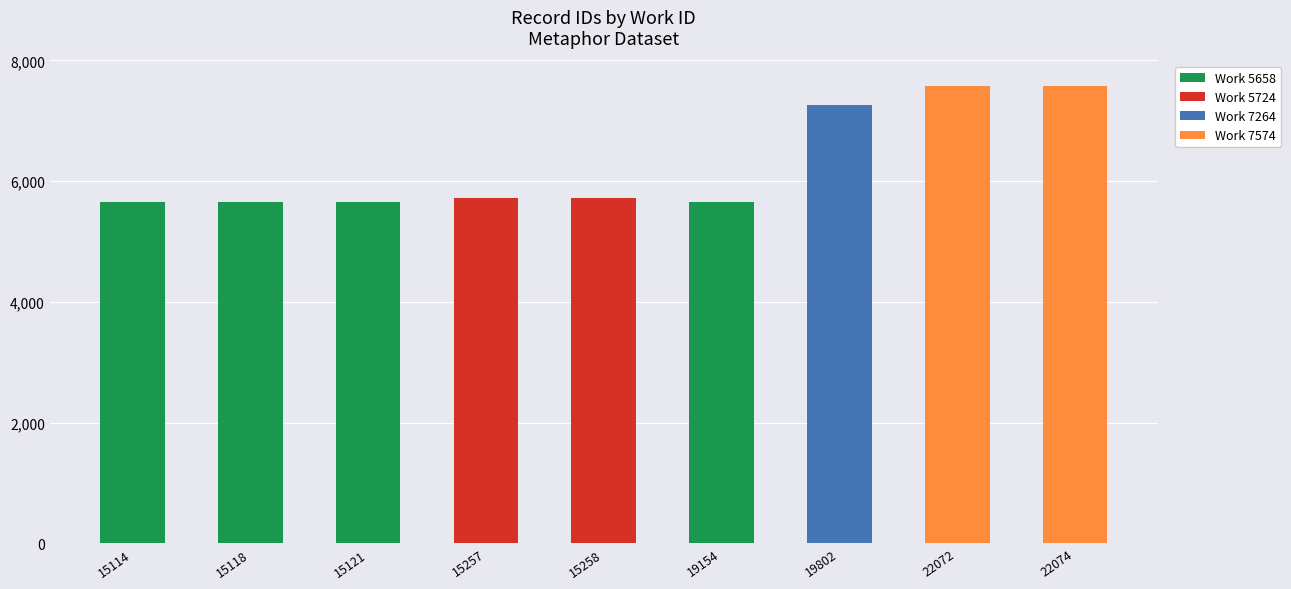

What is the total value across all series at 15258?

5724